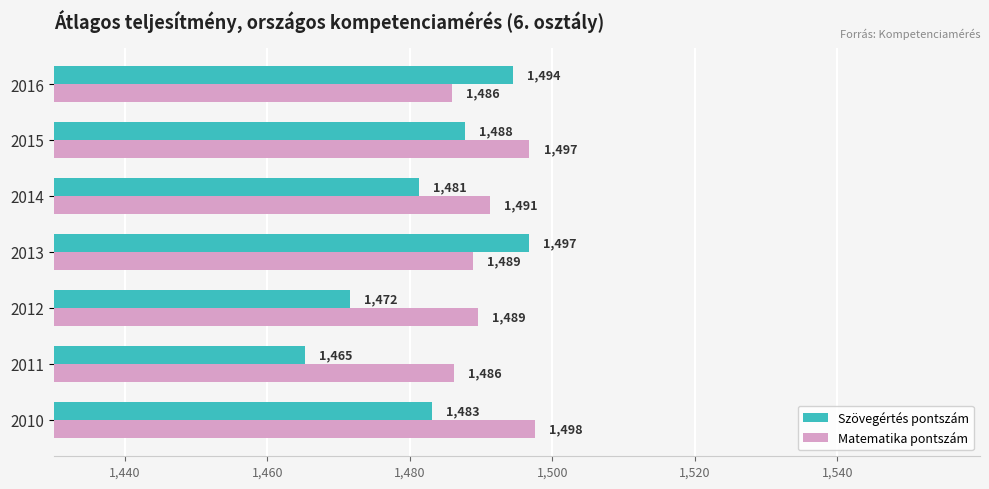

Is the value of Szövegértés pontszám at 2011 greater than the value of Matematika pontszám at 2015?

No